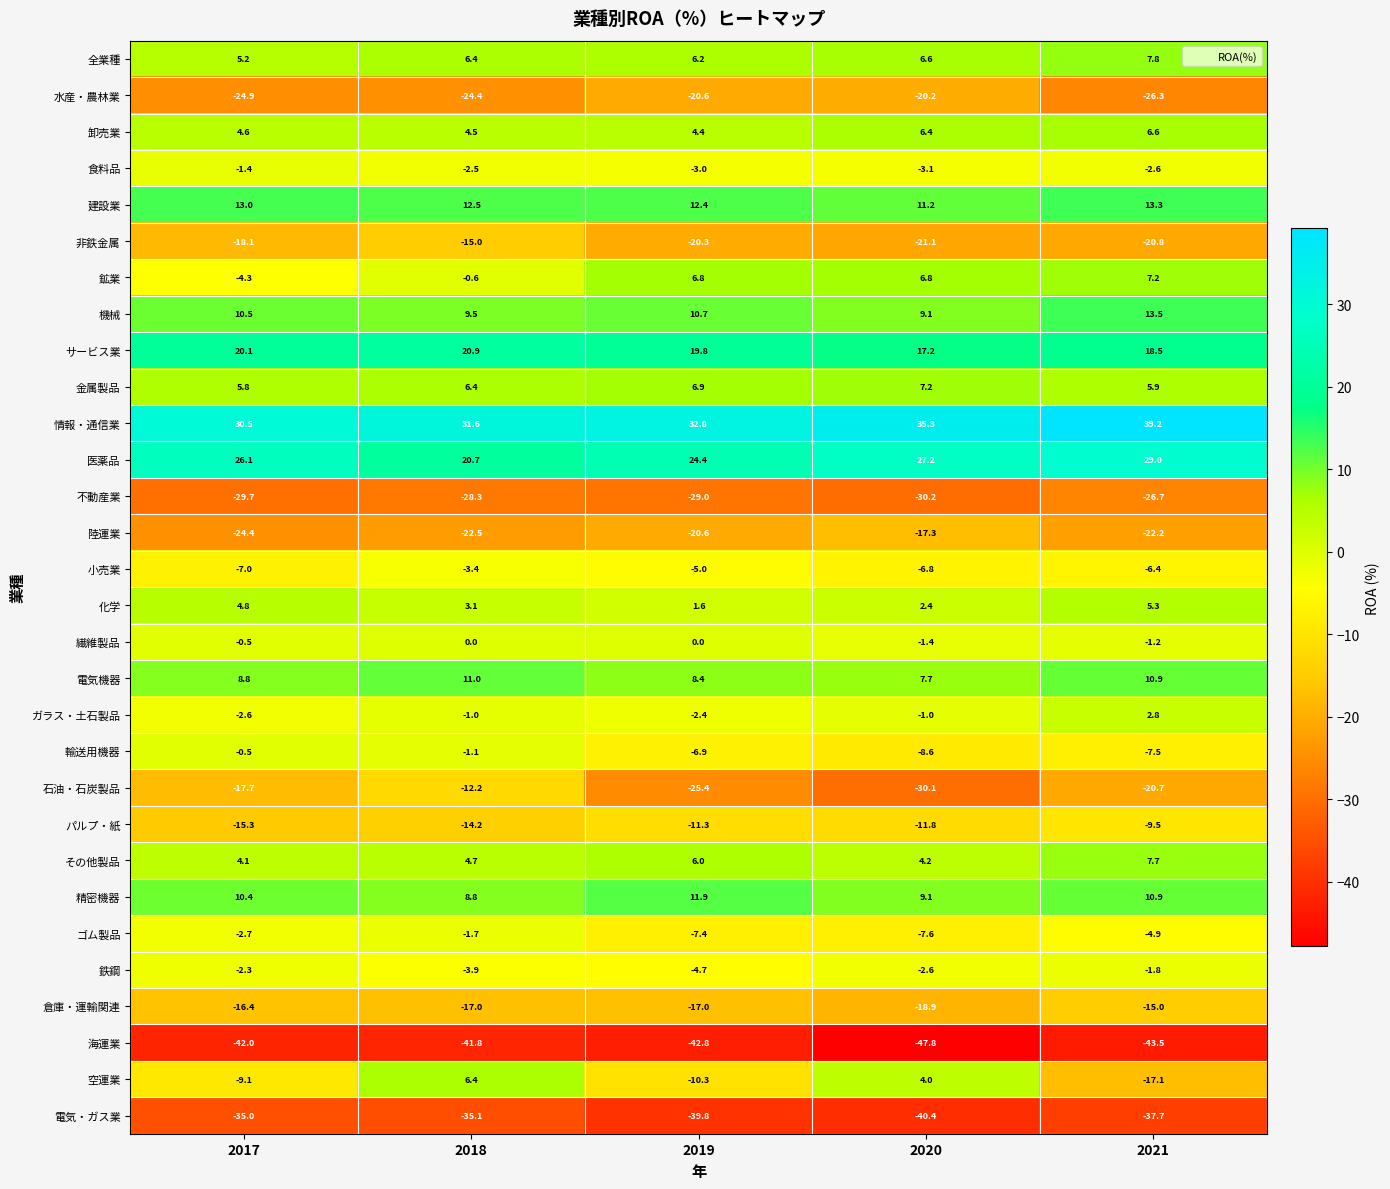

What is the difference between the 建設業 values at 2017 and 2019?

0.6